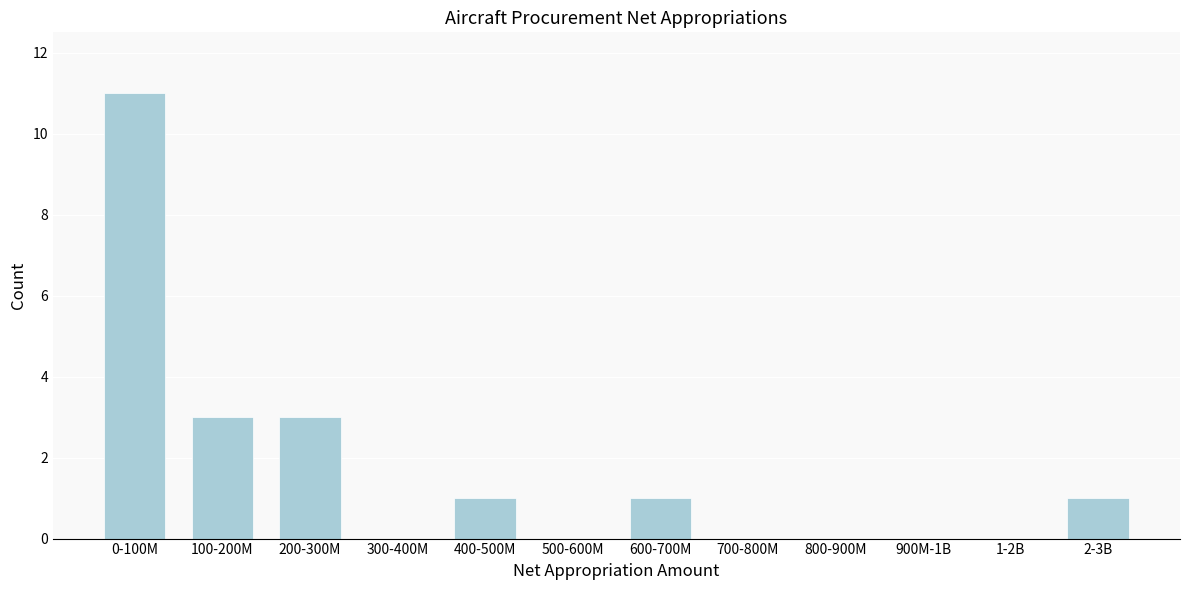

Reading left to right, transcribe all the data shown in this chart.

0-100M=11	100-200M=3	200-300M=3	300-400M=0	400-500M=1	500-600M=0	600-700M=1	700-800M=0	800-900M=0	900M-1B=0	1-2B=0	2-3B=1